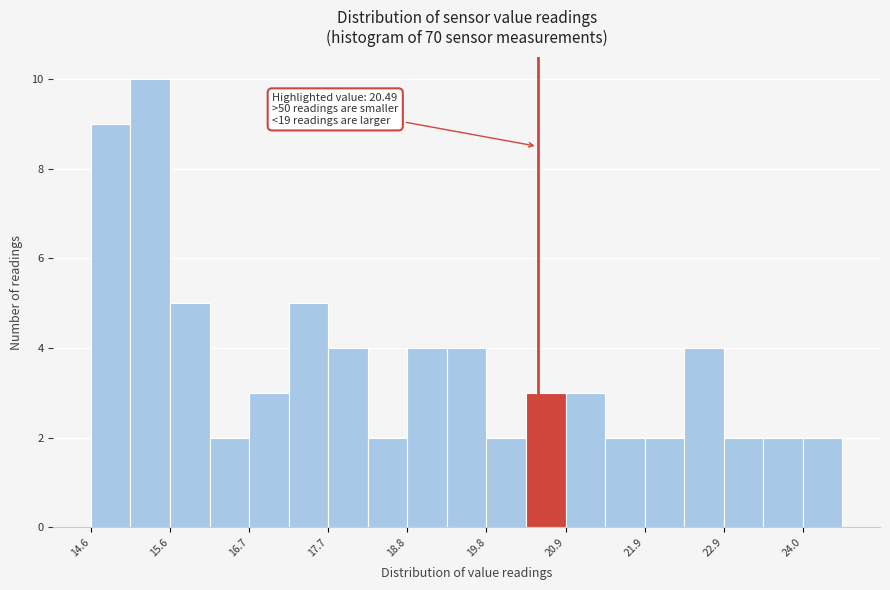

Around what value on the x-axis is the tallest bar? Give the approximate position of its centre, as read against the axis.

15.4